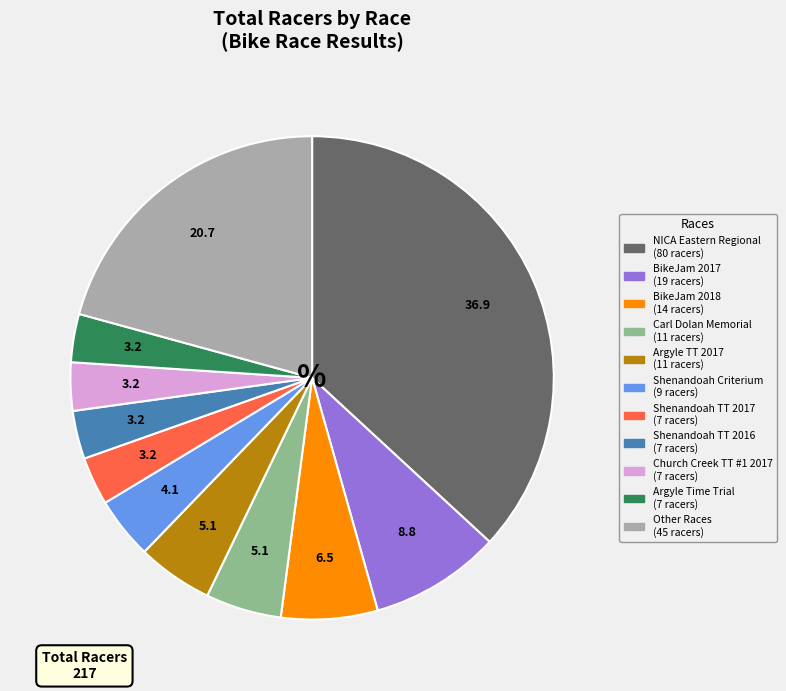

Is there a majority slice in this chart?

No